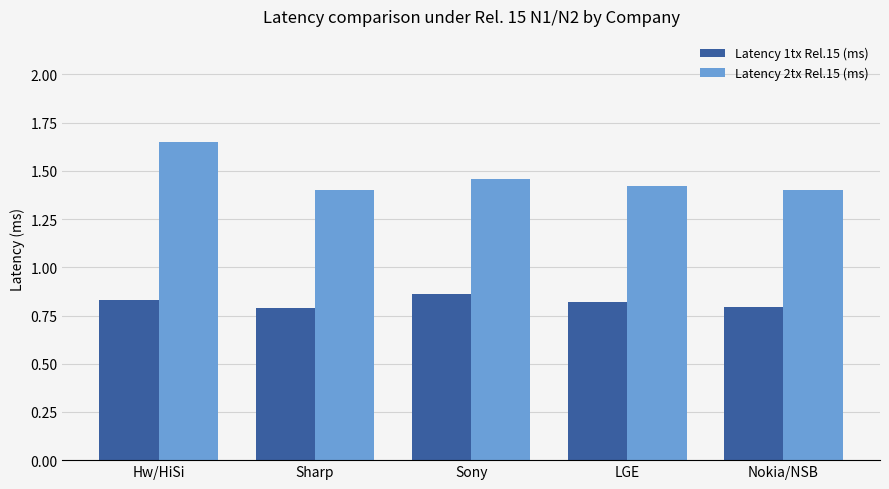

What is the sum of the Latency 2tx Rel.15 (ms) values at Sony and LGE?

2.9